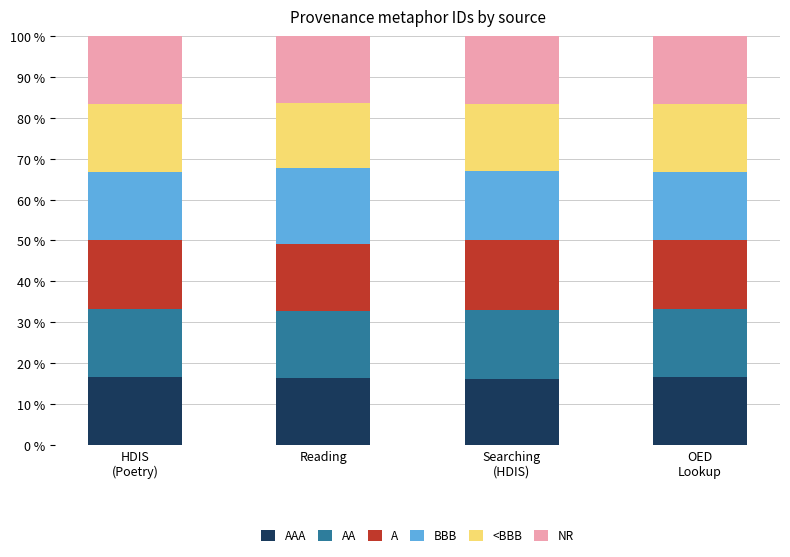

What is the label of the 2nd bar from the right?

Searching
(HDIS)